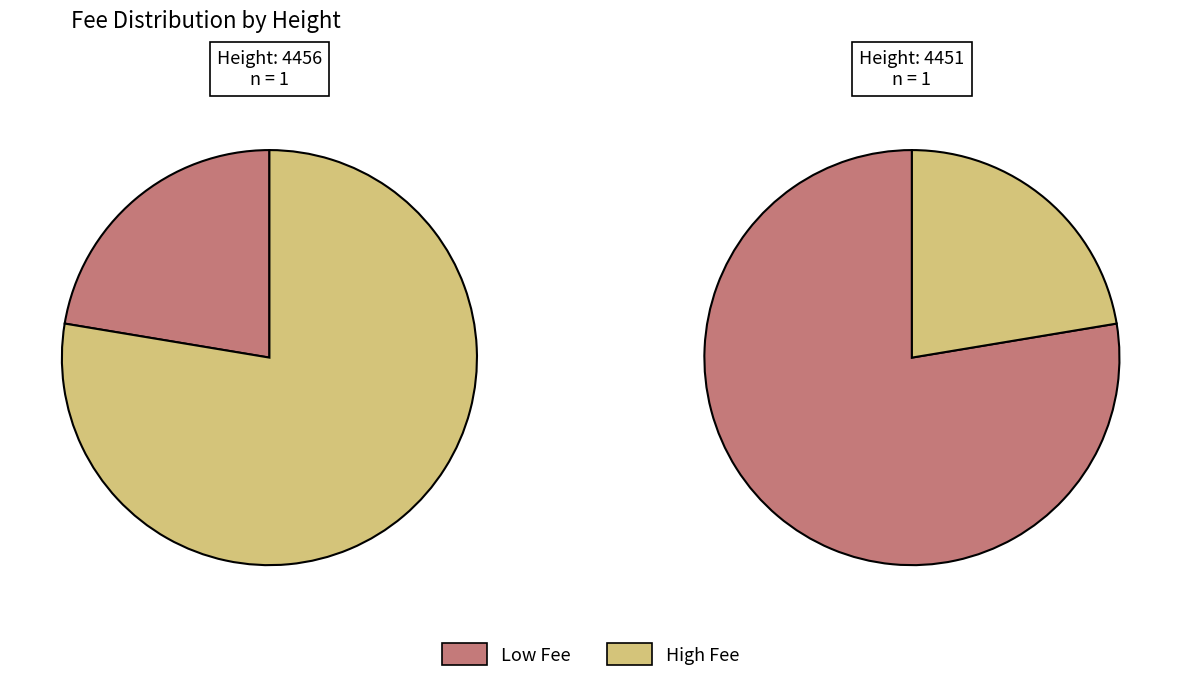

The 4456 slice represents 22% of the pie. True or false?

True